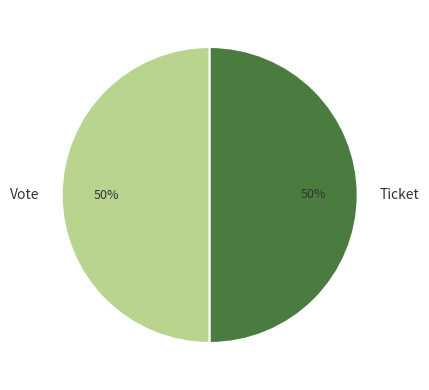

Approximately how many times larger is the value at Ticket compared to Vote?

1.0